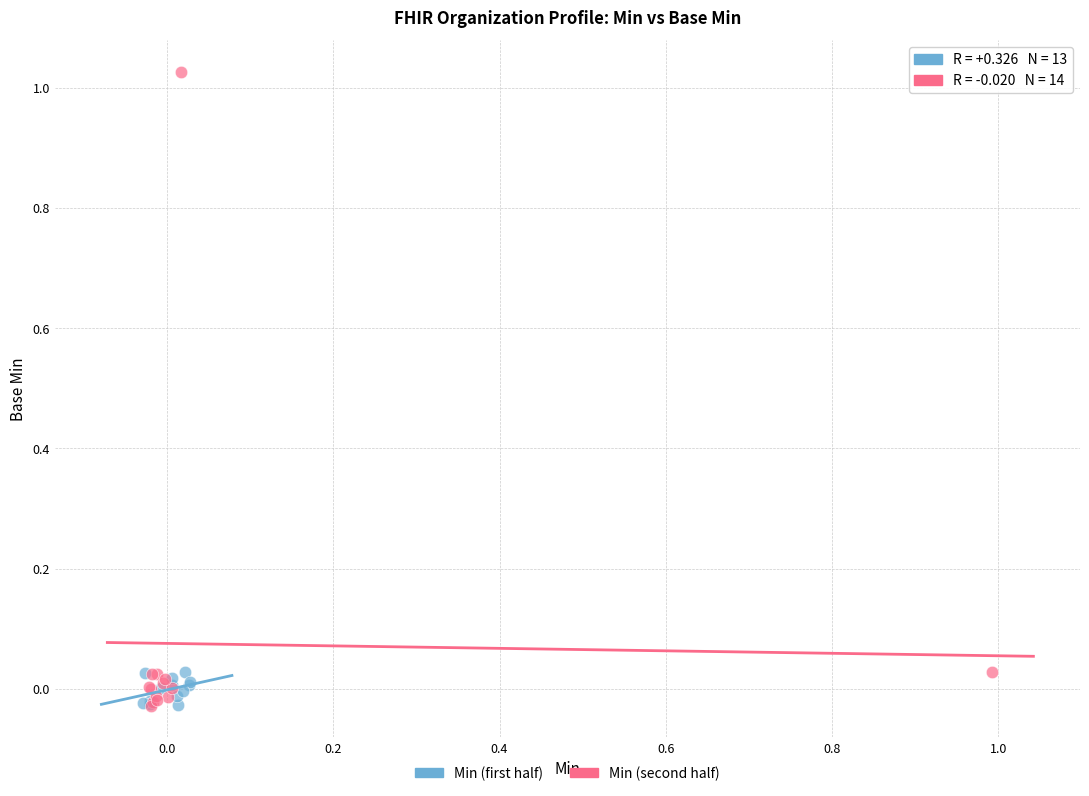

Which series has the largest Y range (max minus min)?

Min (second half)